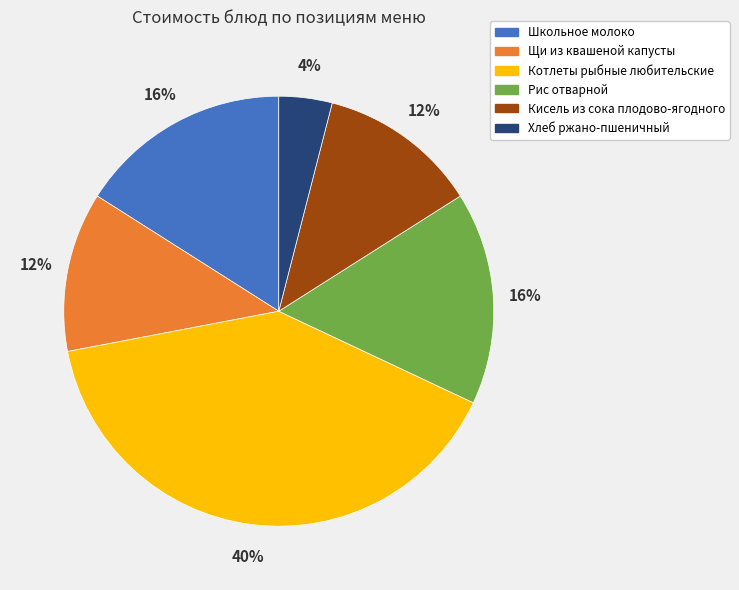

True or false: Хлеб ржано-пшеничный accounts for 4% of the total.

True